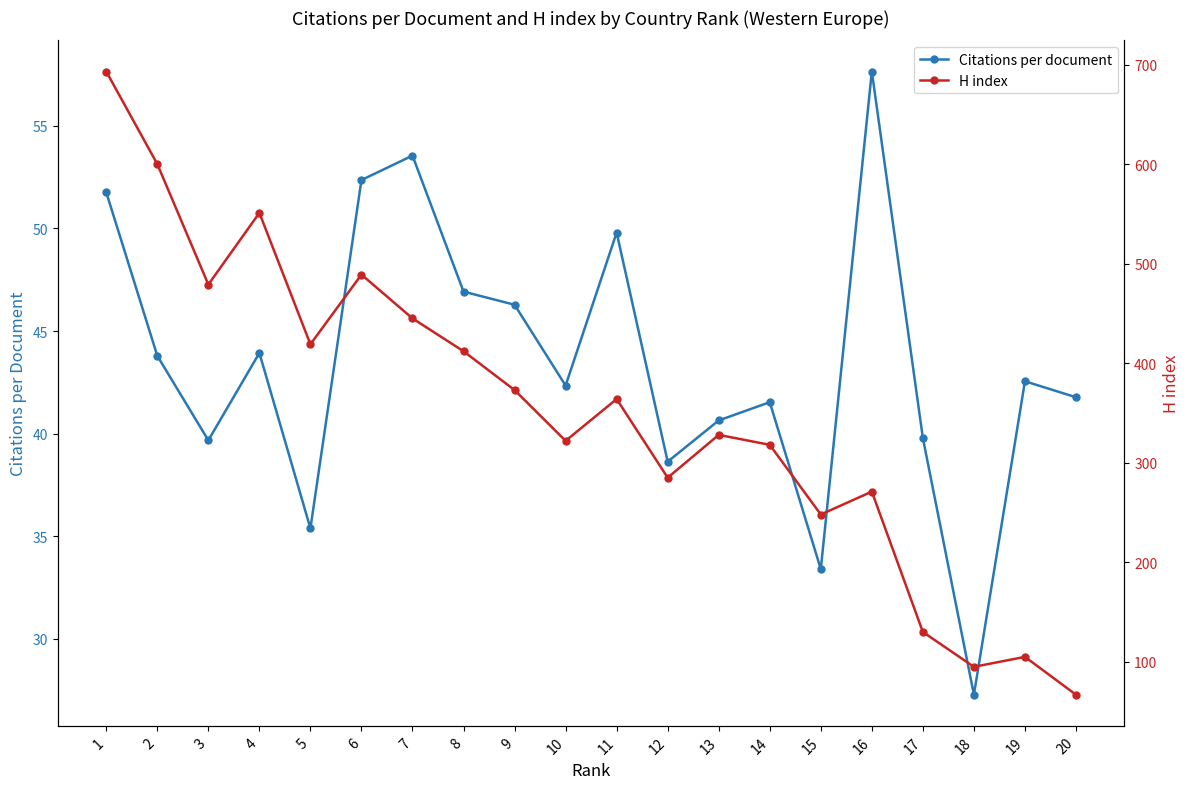

Rank the categories by H index value from lowest to highest.

20, 18, 19, 17, 15, 16, 12, 14, 10, 13, 11, 9, 8, 5, 7, 3, 6, 4, 2, 1